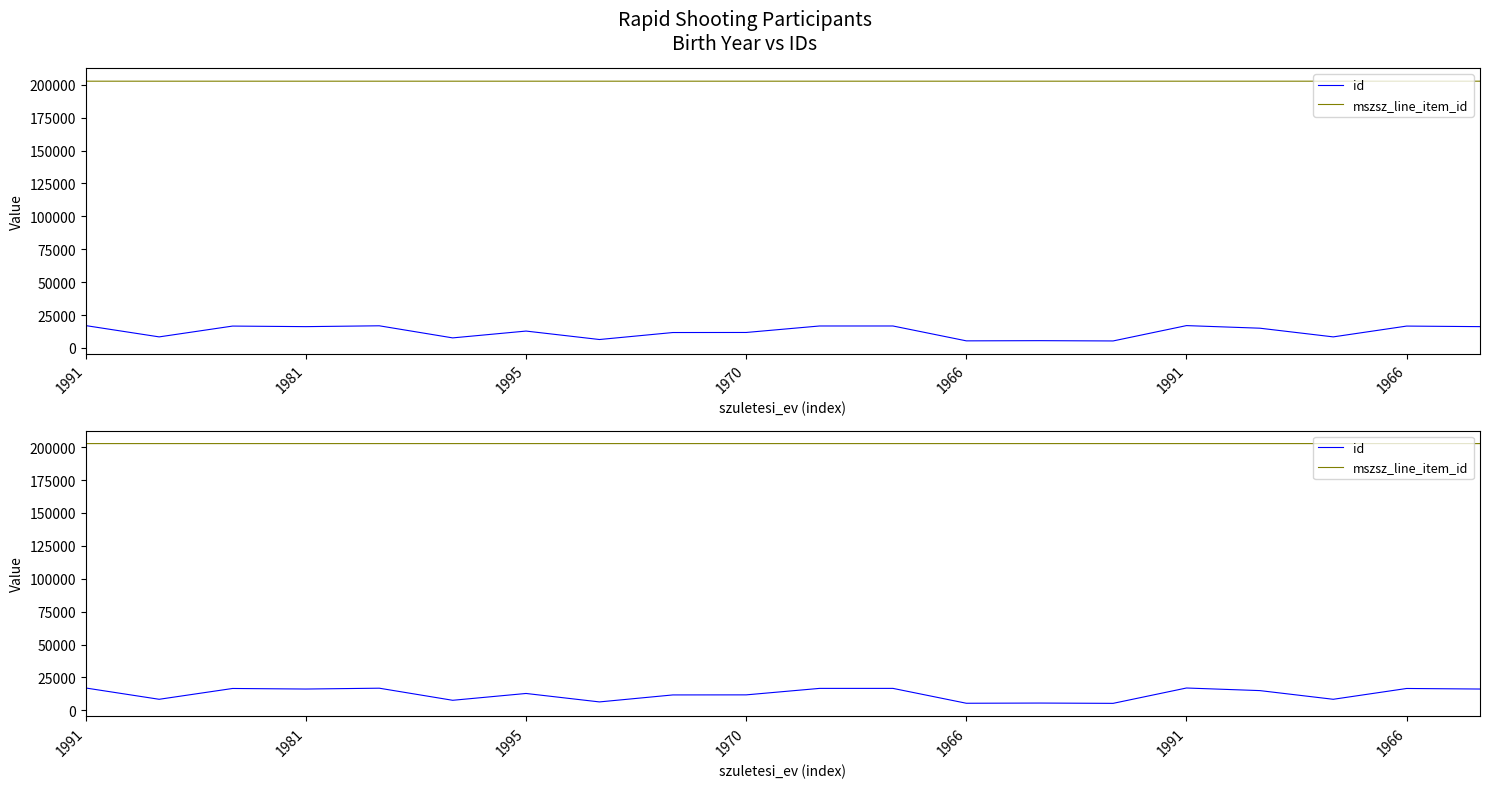

At which label does mszsz_line_item_id reach its peak?

14